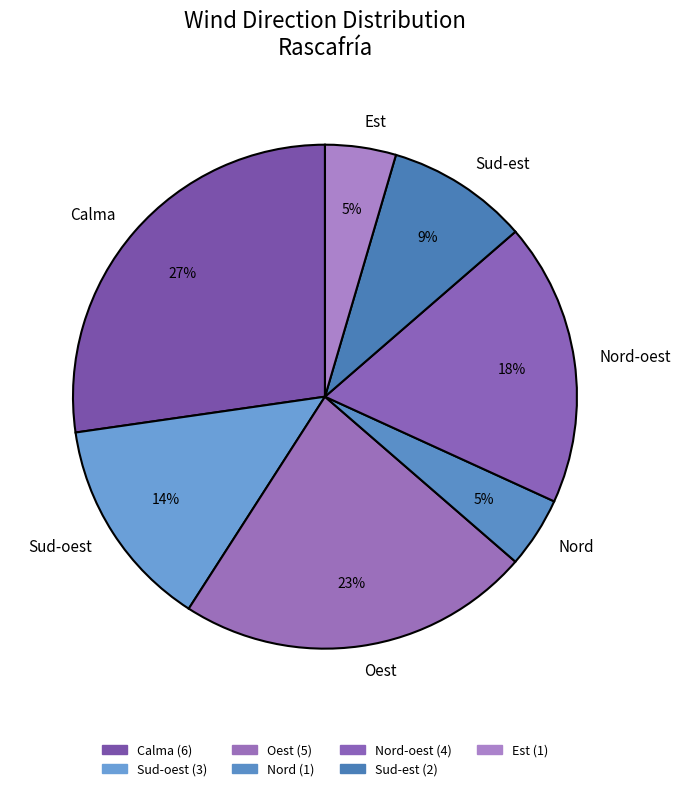

Is the sum of Nord and Sud-oest greater than half?

No